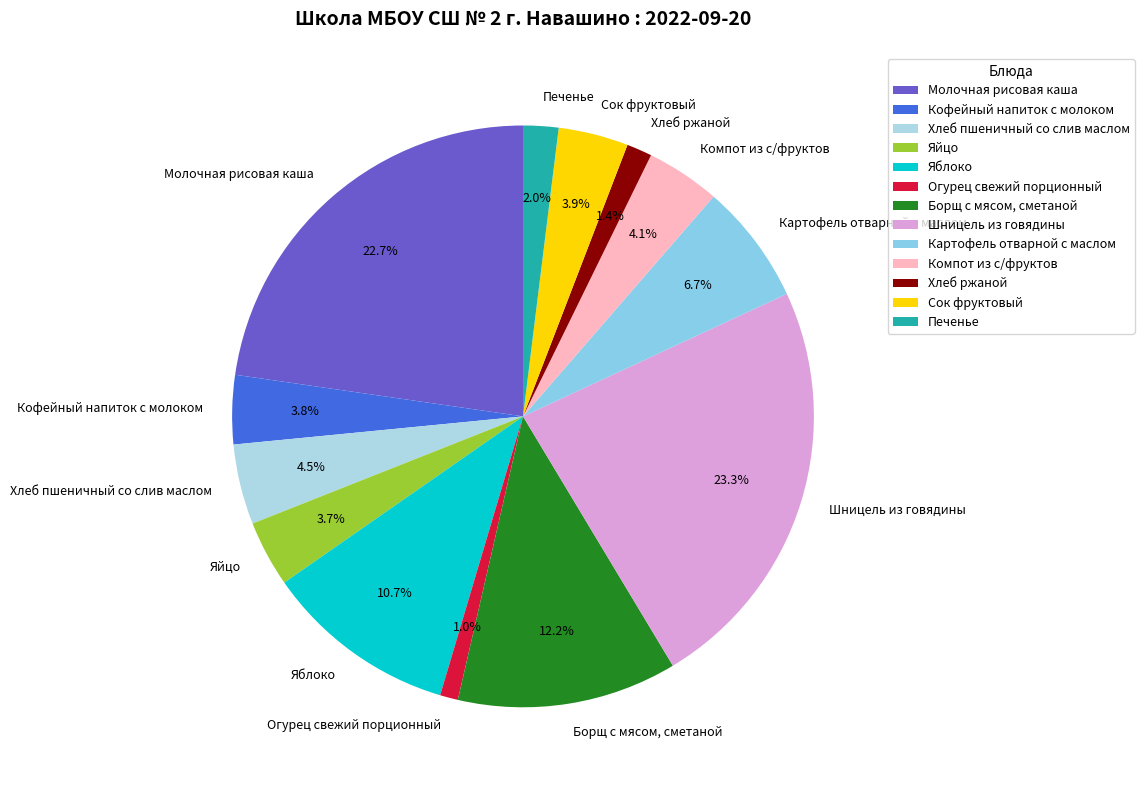

Which category has the biggest portion of the pie?

Шницель из говядины